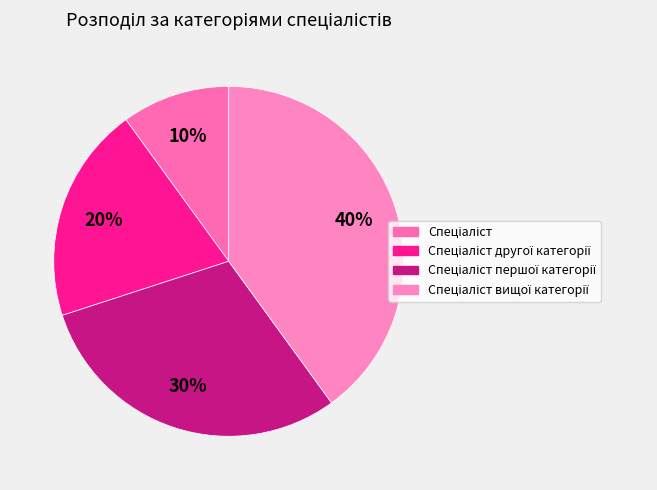

Count the number of slices in the pie.

4